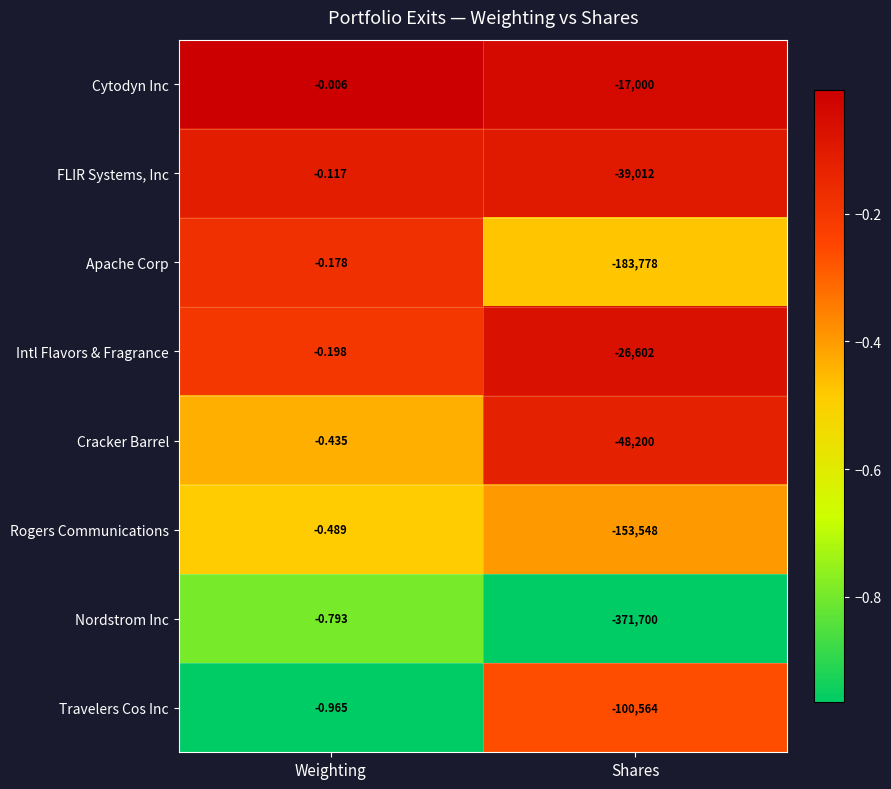

Between Weighting and Shares, which series saw the biggest shift?

Nordstrom Inc